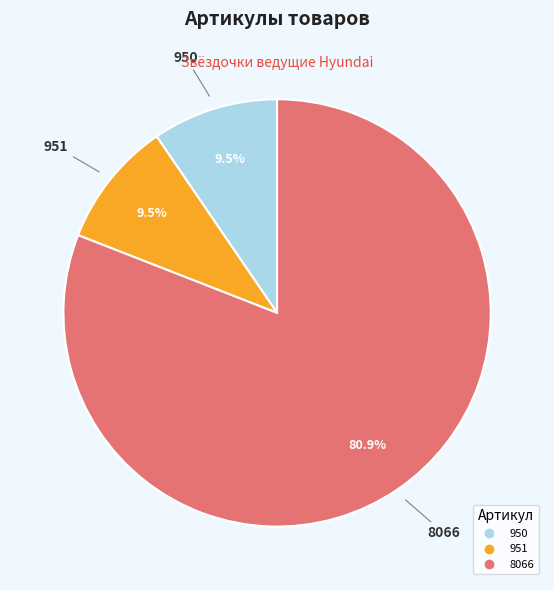

To the nearest percent, what percentage of the pie is 8066?

81%